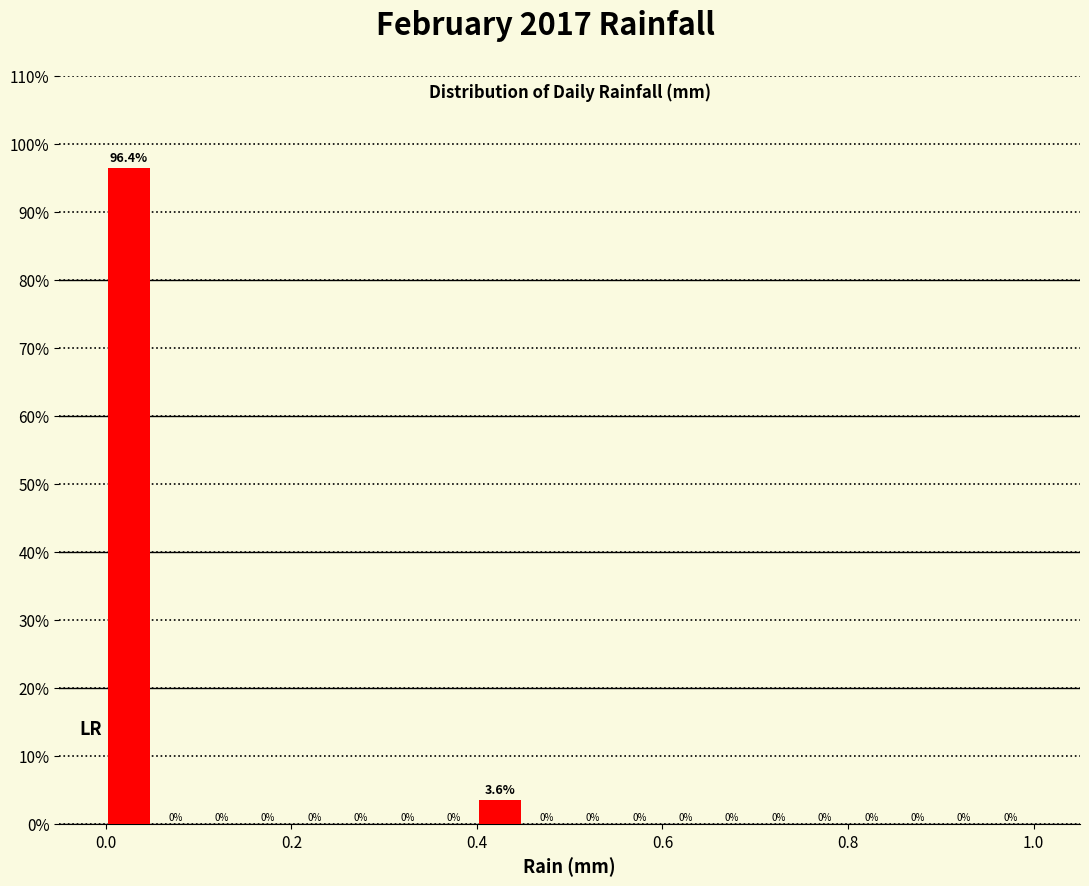

Read against the x-axis, roughly where is the centre of the tallest bar?

0.02